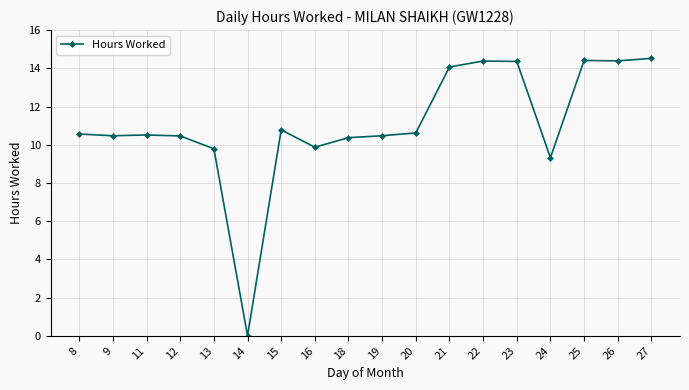

The chart shows a value of 9.9 at 16. True or false?

True